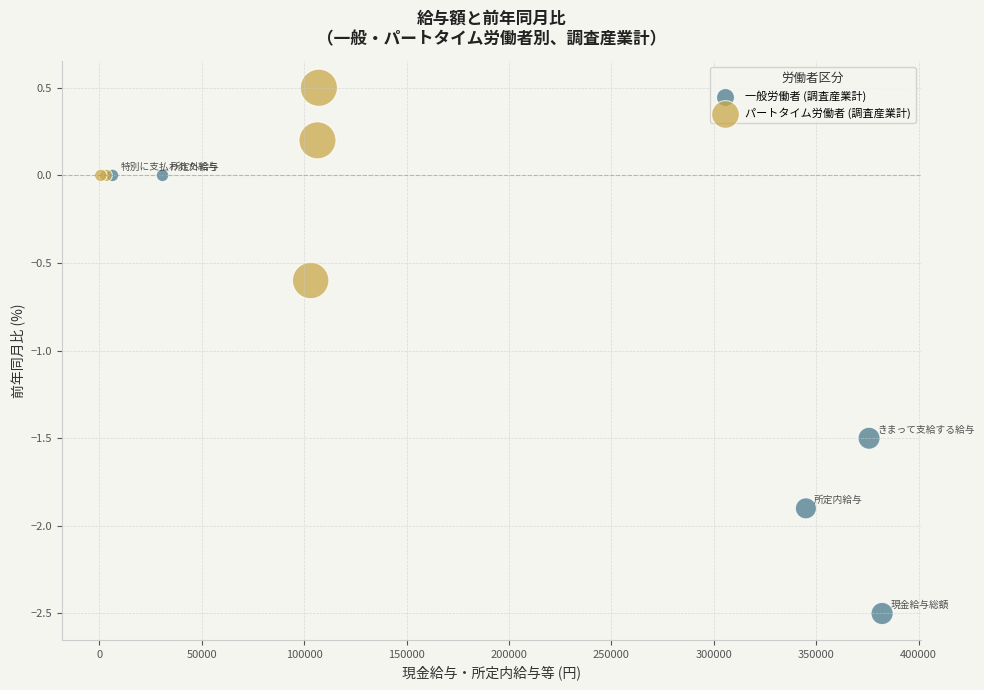

Which series reaches the maximum Y coordinate?

パートタイム労働者 (調査産業計)